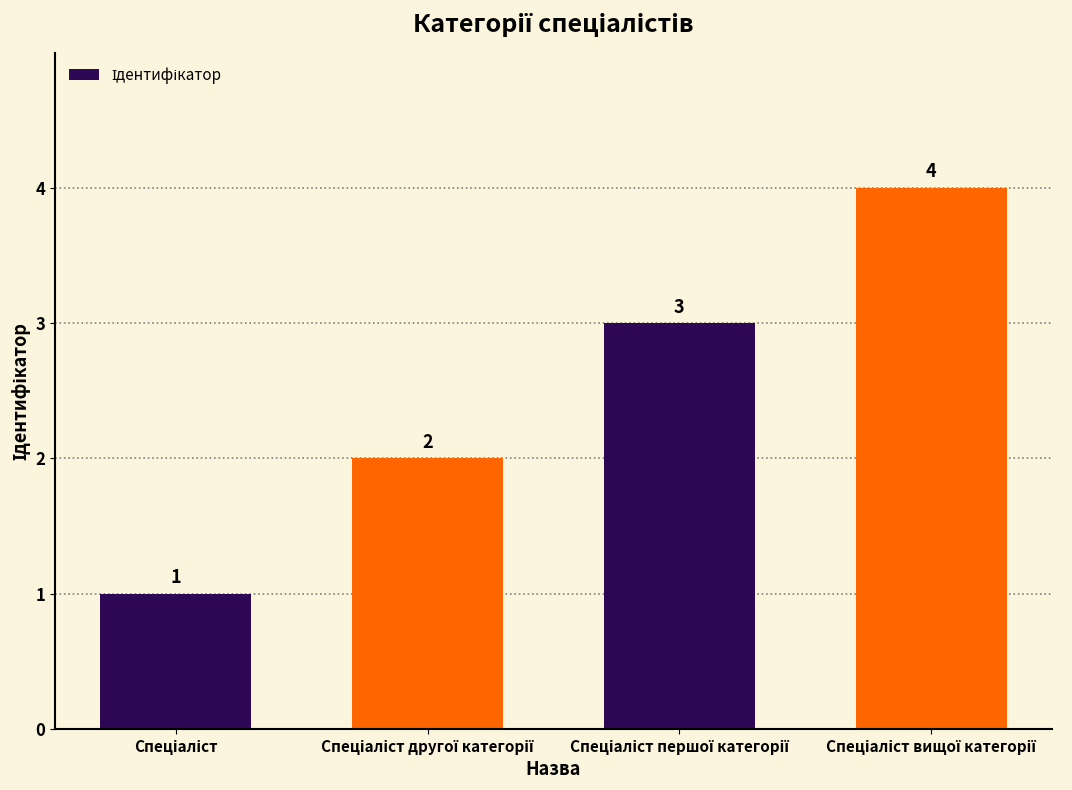

What is the maximum value shown in the chart?

4